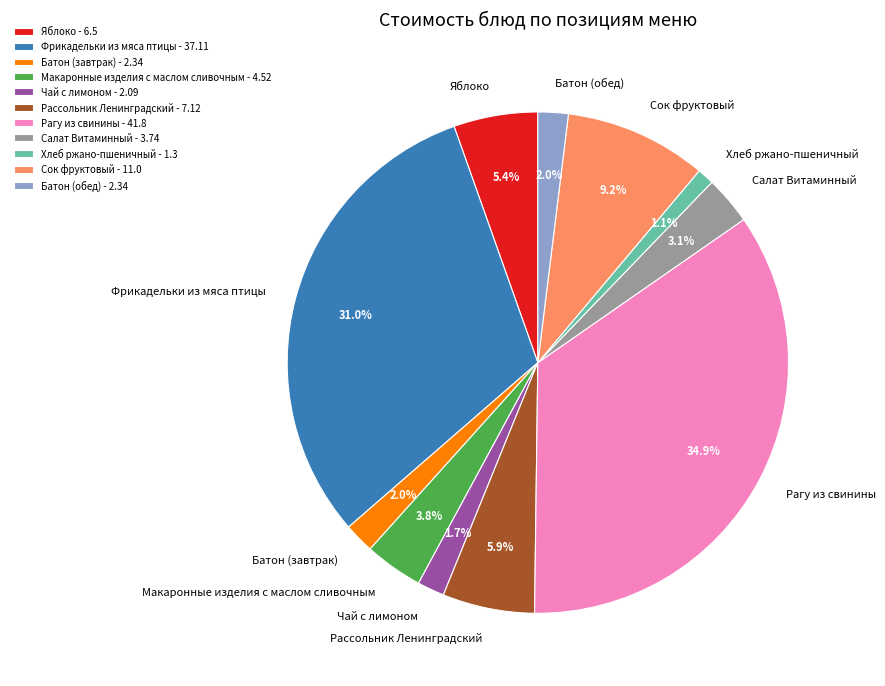

To the nearest percent, what percentage of the pie is Рагу из свинины?

35%